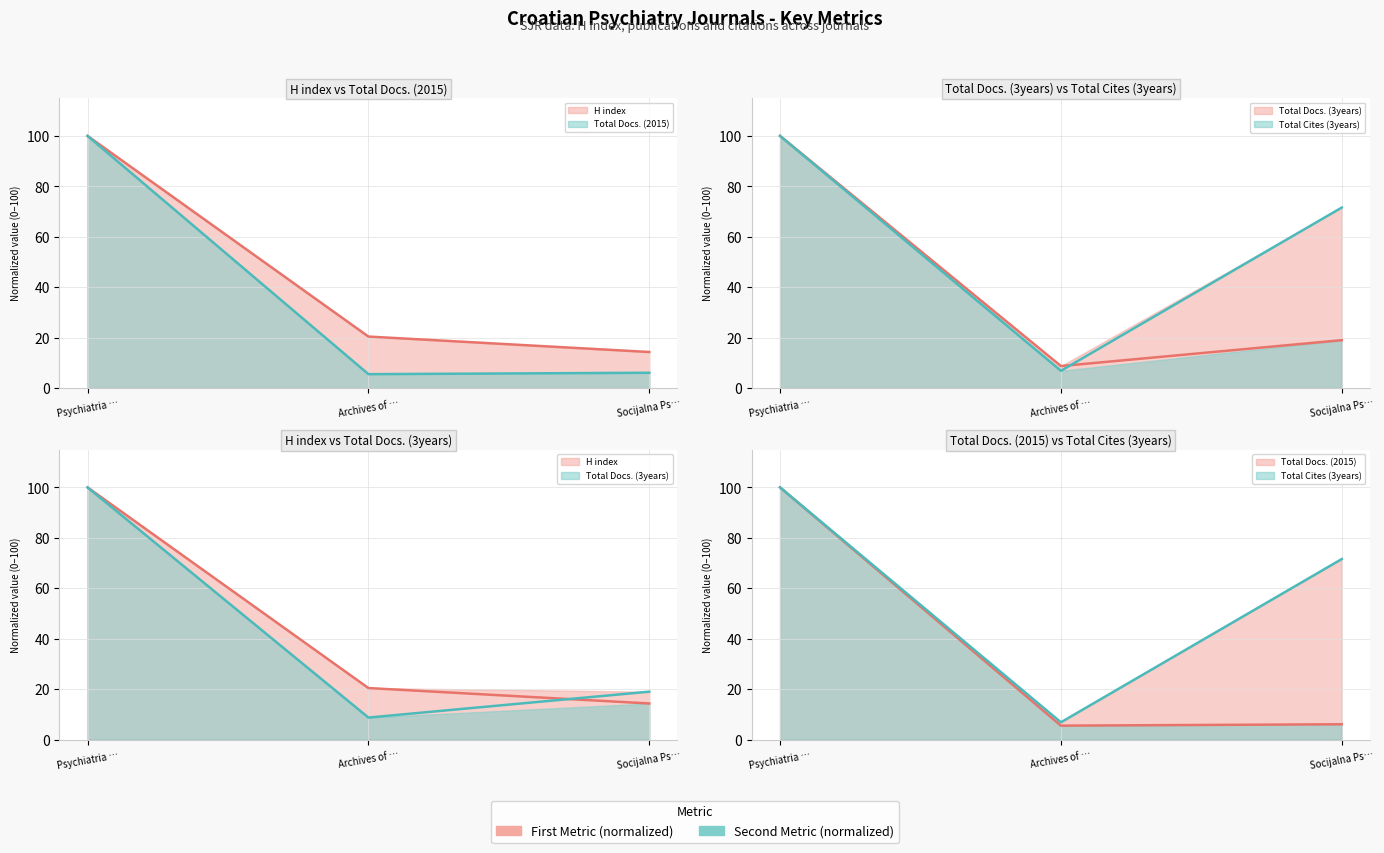

True or false: Total Docs. (2015) has a value of 100.0 at Psychiatria ….

True